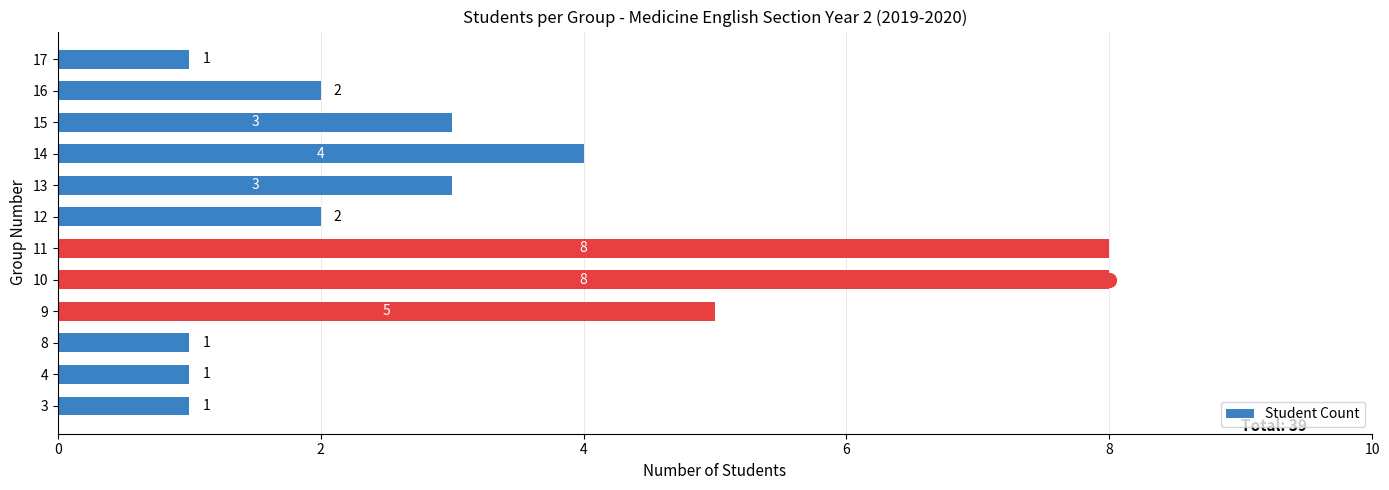

Reading bottom to top, transcribe all the data shown in this chart.

3=1	4=1	8=1	9=5	10=8	11=8	12=2	13=3	14=4	15=3	16=2	17=1